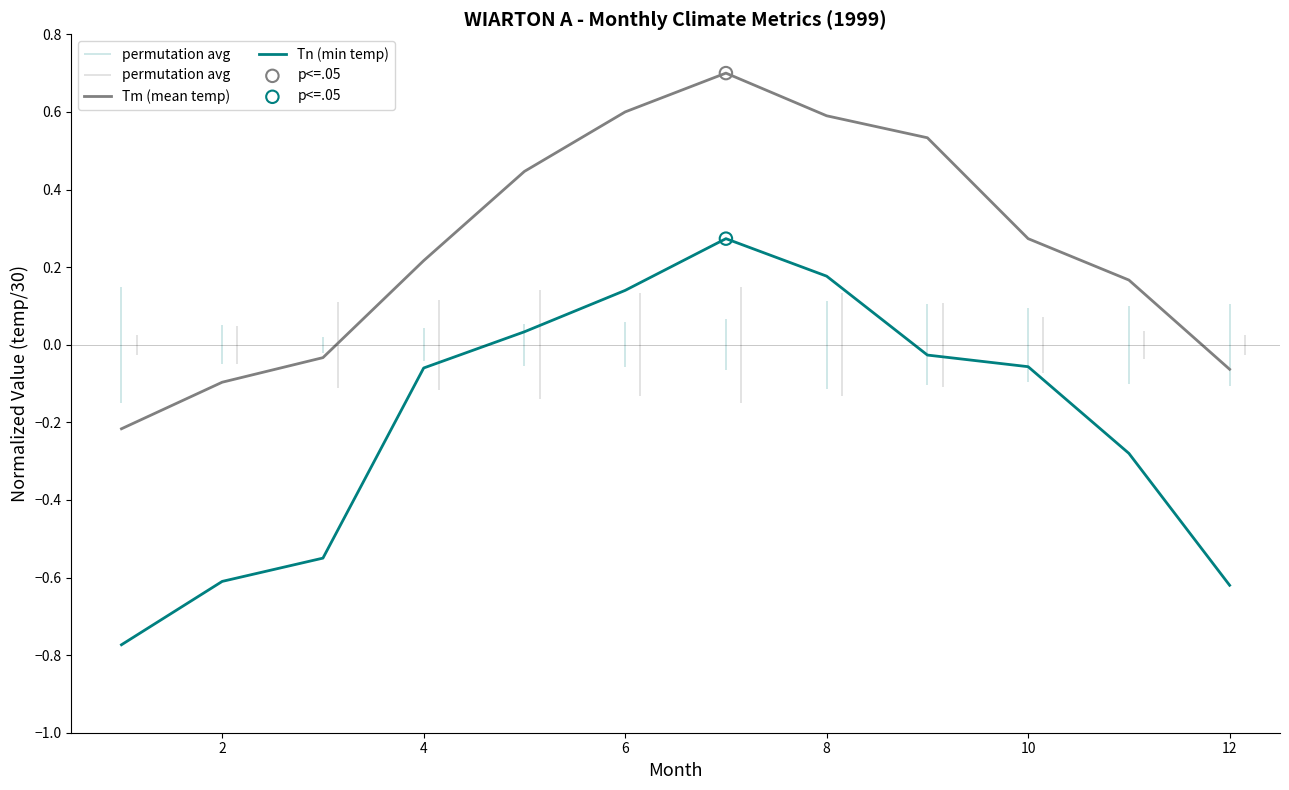

Which series has the widest spread of Y values?

Tn (min temp)